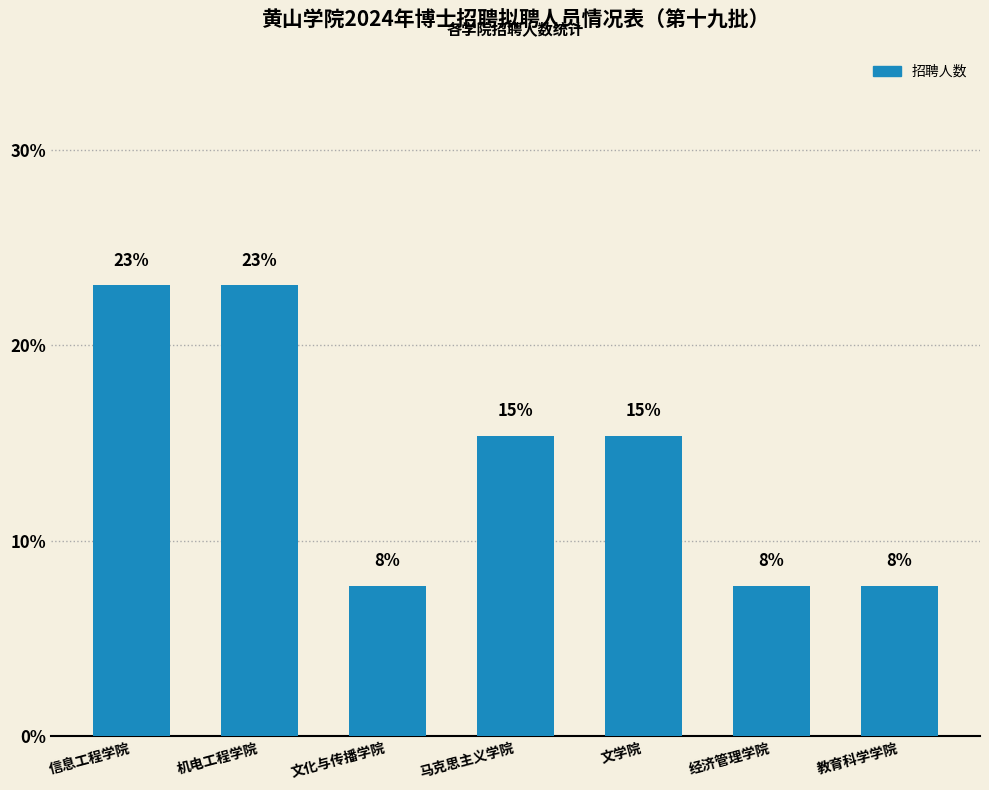

What is the value of the 7th bar from the left?

7.7